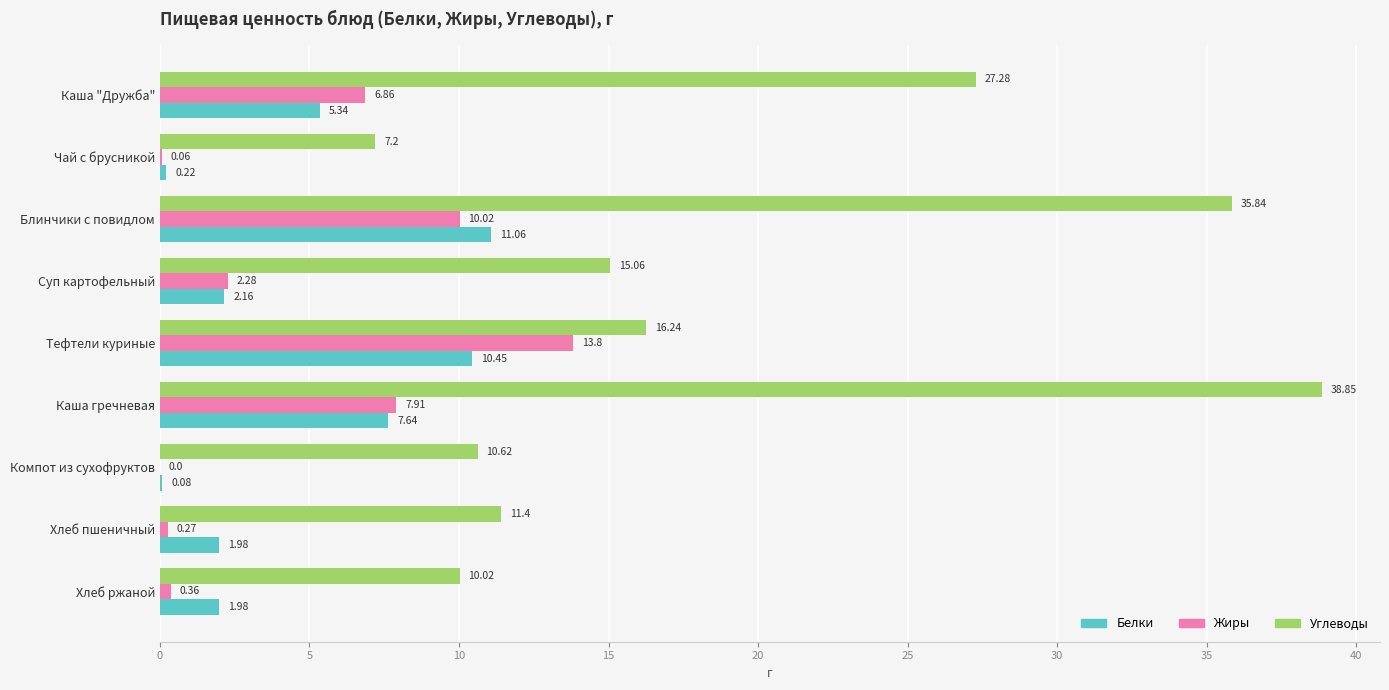

Which series has the largest total across all categories?

Углеводы